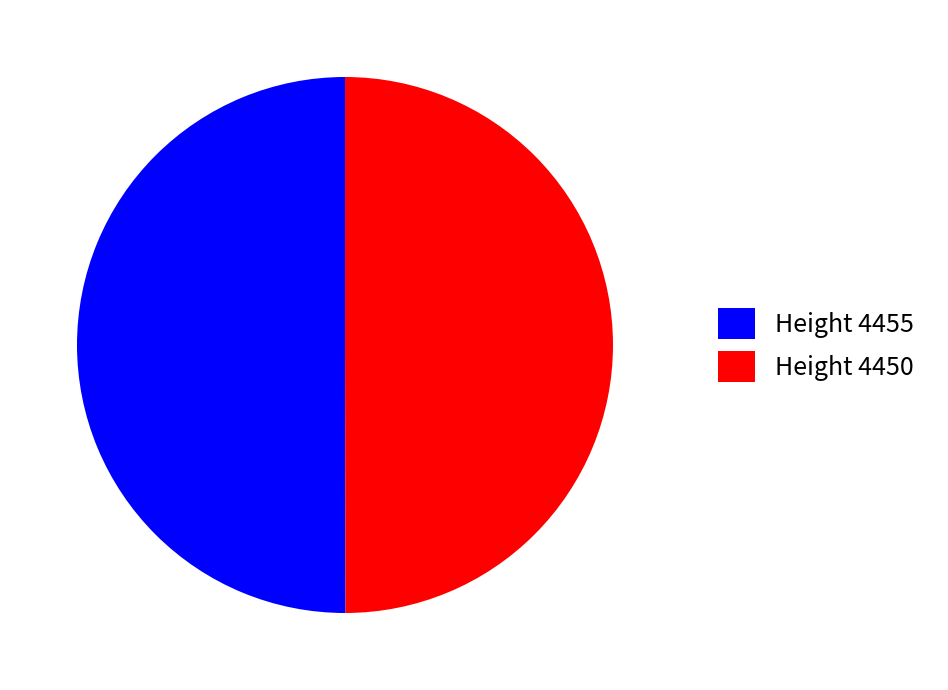

Is the sum of Height 4450 and Height 4455 greater than half?

Yes